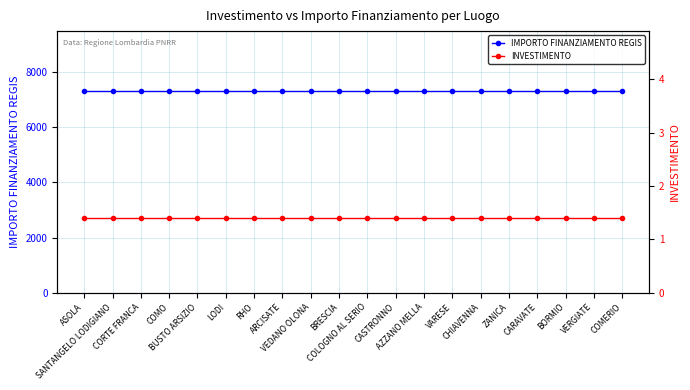

What is the total value across all series at ASOLA?

7302.4